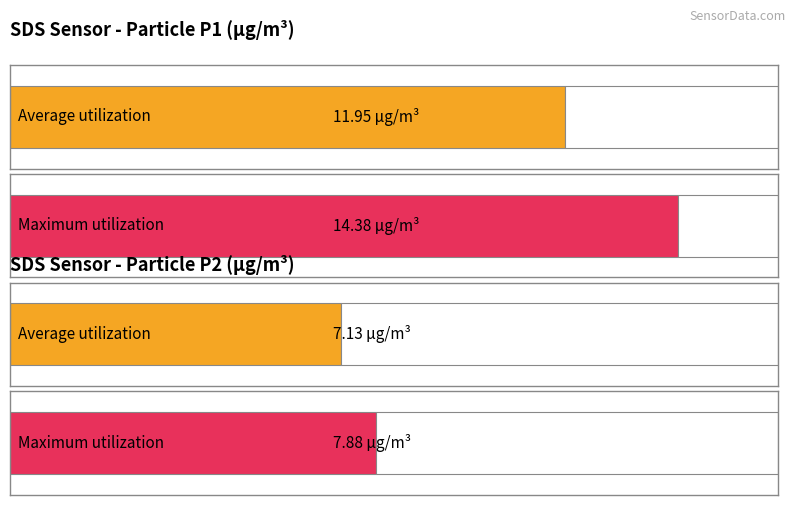

The SDS_P1 series shows 5.9 at 00:02. True or false?

False